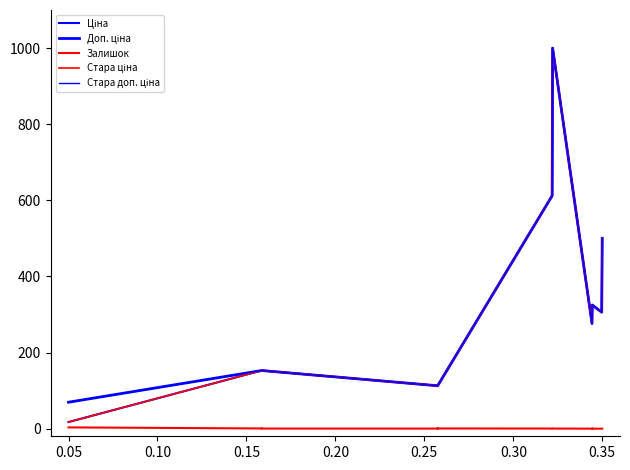

Reading left to right, extract all data points from this chart.

Ціна: 17.4	152.7	152.7	152.7	112.7	112.7	112.7	112.7	611.9	611.9	1000.0	276.3	325.0	325.0	325.0	325.0	325.0	306.0	306.0	500.0
Доп. ціна: 69.5	152.7	152.7	152.7	112.7	112.7	112.7	112.7	611.9	611.9	1000.0	276.3	325.0	325.0	325.0	325.0	325.0	306.0	306.0	500.0
Залишок: 3.3	0.6	0.3	0.3	0.2	0.3	1.2	0.5	0.4	0.2	0.3	0.1	0.0	0.1	0.0	0.1	0.0	0.0	0.0	0.0
Стара ціна: 17.4	152.7	152.7	152.7	112.7	112.7	112.7	112.7	611.9	611.9	1000.0	276.3	325.0	325.0	325.0	325.0	325.0	306.0	306.0	500.0
Стара доп. ціна: 69.5	152.7	152.7	152.7	112.7	112.7	112.7	112.7	611.9	611.9	1000.0	276.3	325.0	325.0	325.0	325.0	325.0	306.0	306.0	500.0